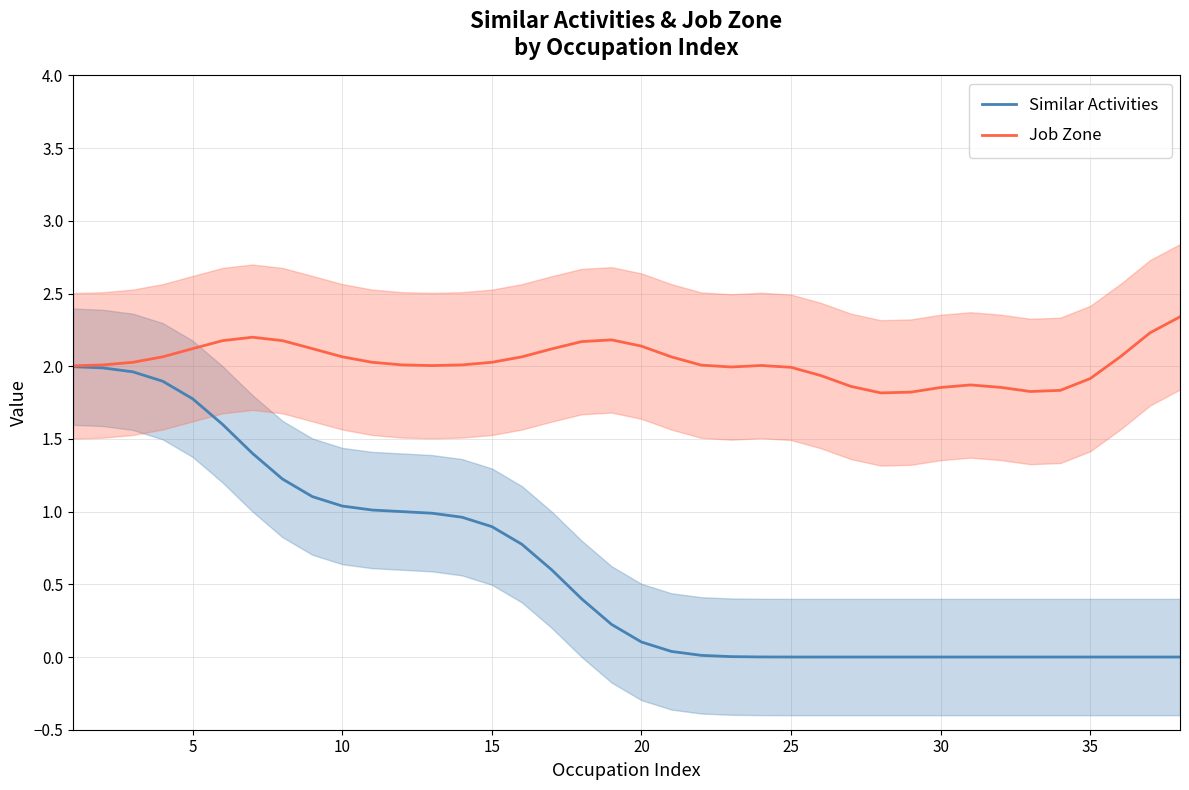

What is the maximum value for Similar Activities?

2.0